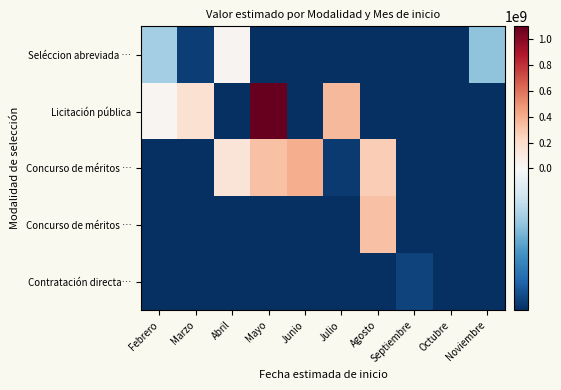

What is the total value across all series at Marzo?

-150303141.4